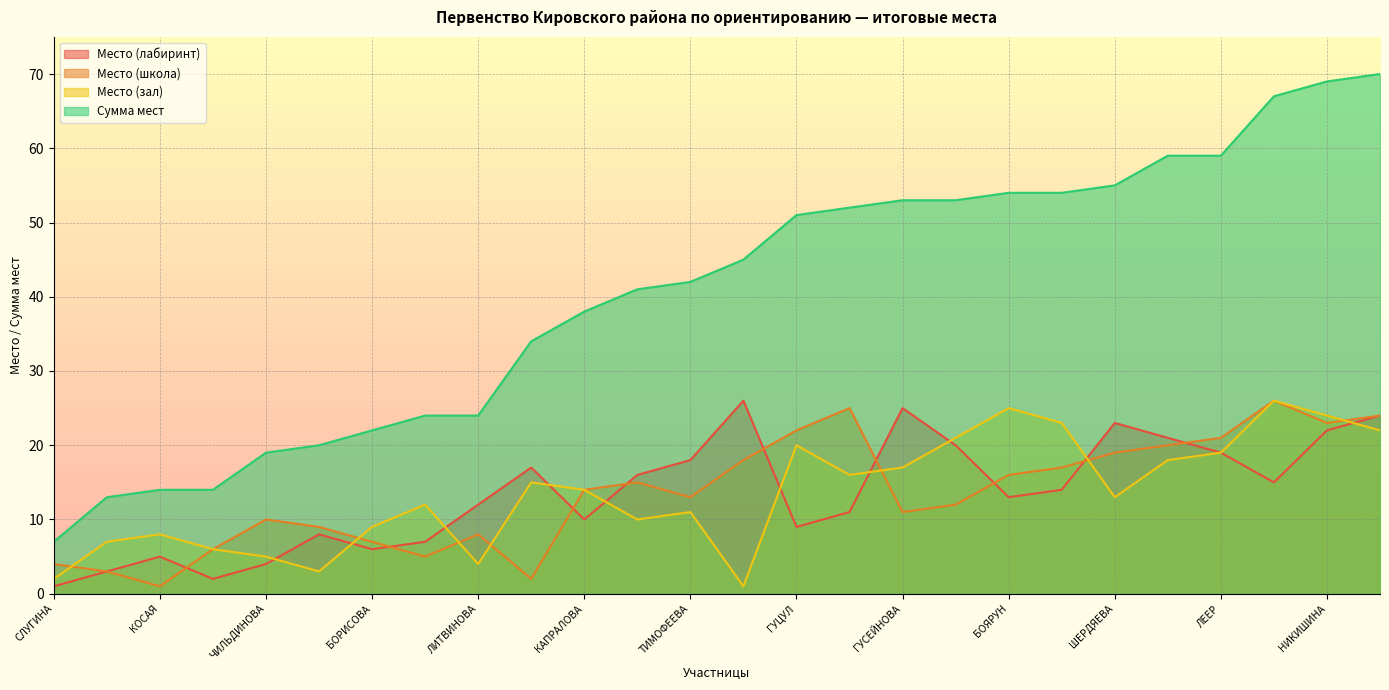

At which category is the sum across all series the highest?

ПАНОВА